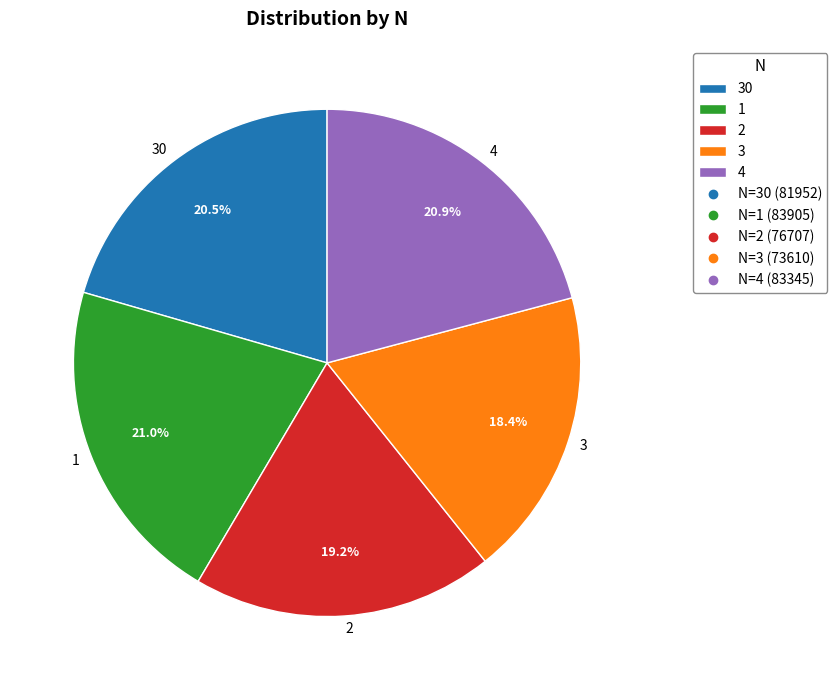

Approximately how many times larger is the value at 3 compared to 1?

0.9